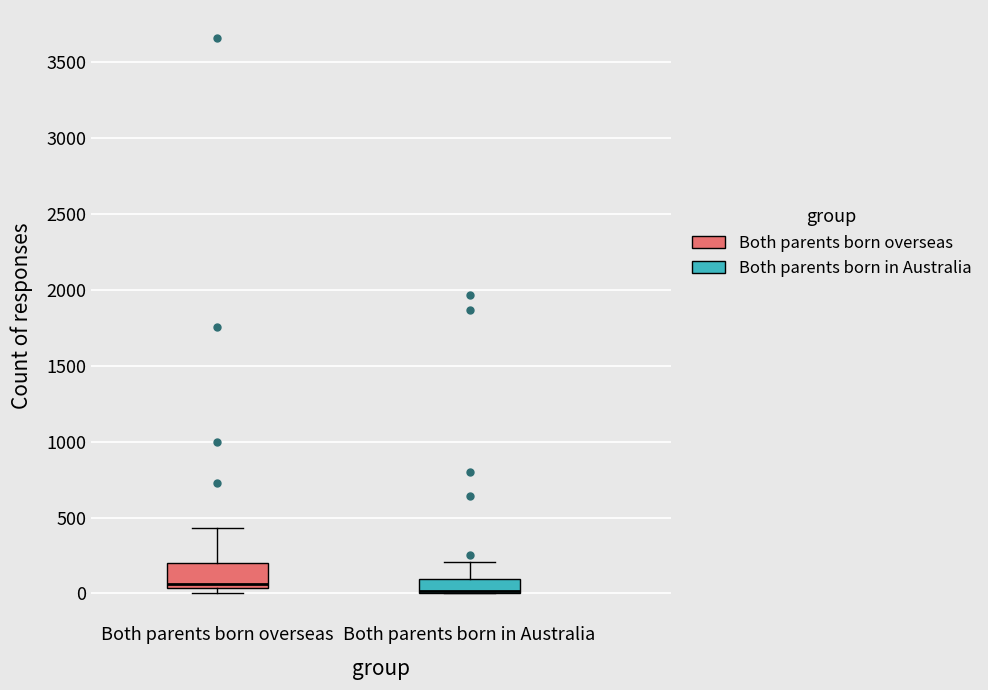

Reading left to right, read every box against the y-axis: the position of its median line, the range the box covers, and the ends of its whiskers. The values are not printed on the chart, so give them approximately, as read against the axis.

Both parents born overseas: median 50 (just above the box's lower edge), box 50 to 200, whiskers 0 to 450
Both parents born in Australia: median 0 (drawn on the box's lower edge), box 0 to 100, whiskers 0 to 200